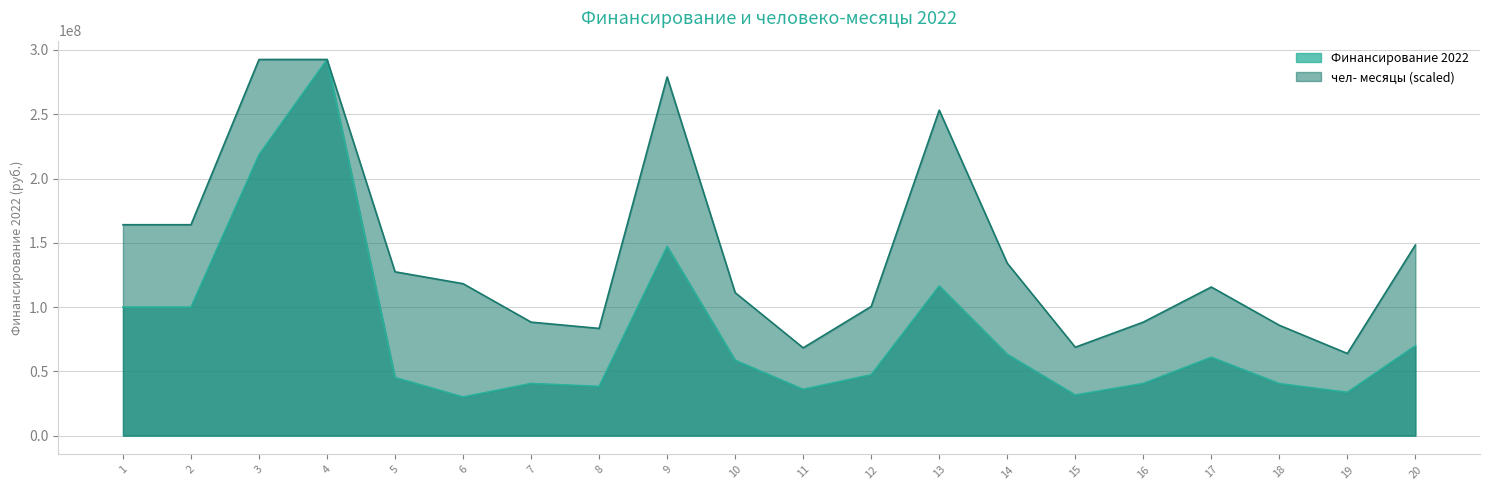

What is the total value across all series at 18?

126326450.3